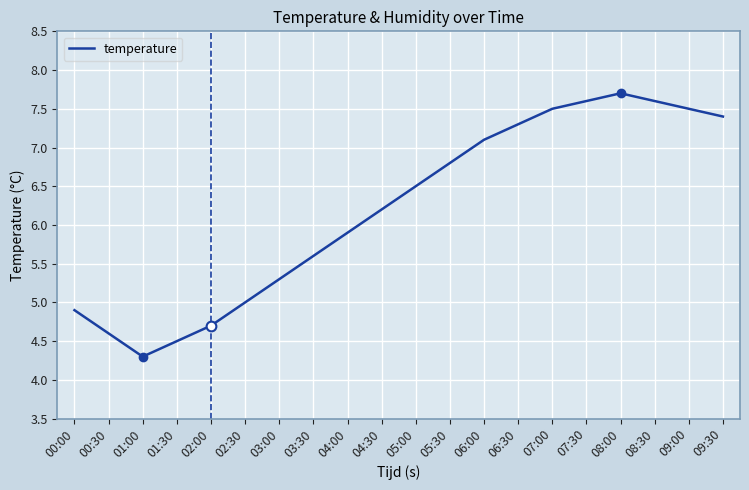

What is the difference between the second highest and second lowest values?

3.1